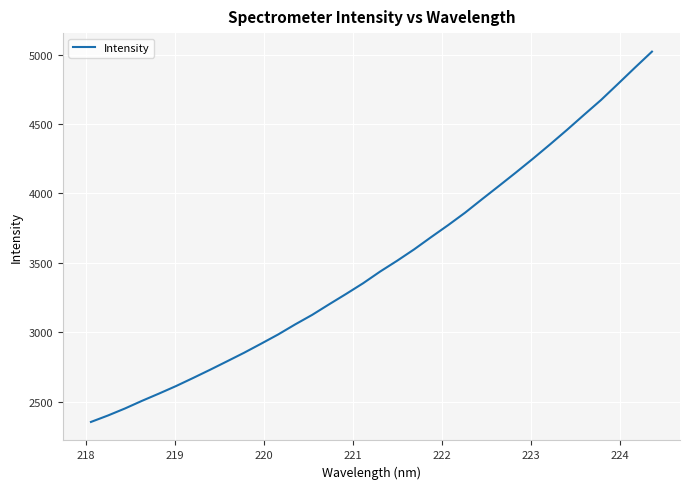

What is the greatest value displayed?

5021.4